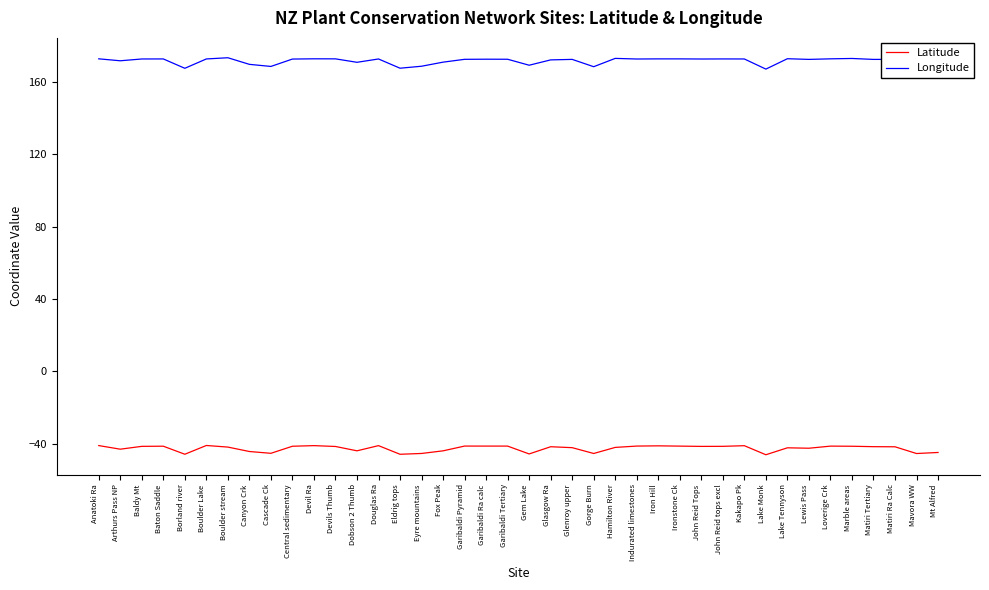

Rank the series by their maximum value, from highest to lowest.

Longitude, Latitude